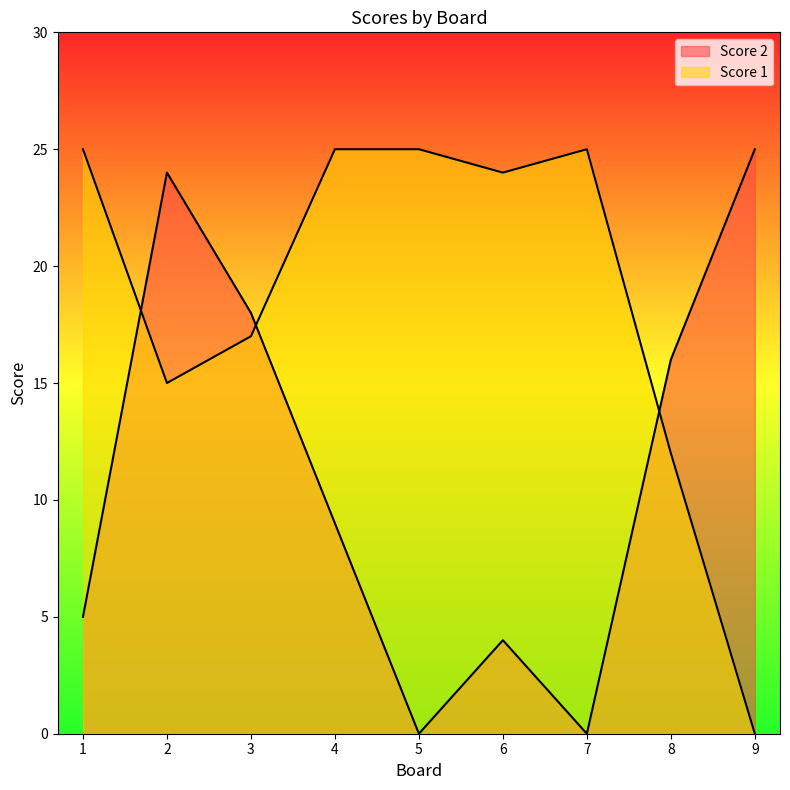

Reading left to right, list all the values displayed in this chart.

Score 2: 1=5	2=24	3=18	4=9	5=0	6=4	7=0	8=16	9=25
Score 1: 1=25	2=15	3=17	4=25	5=25	6=24	7=25	8=12	9=0